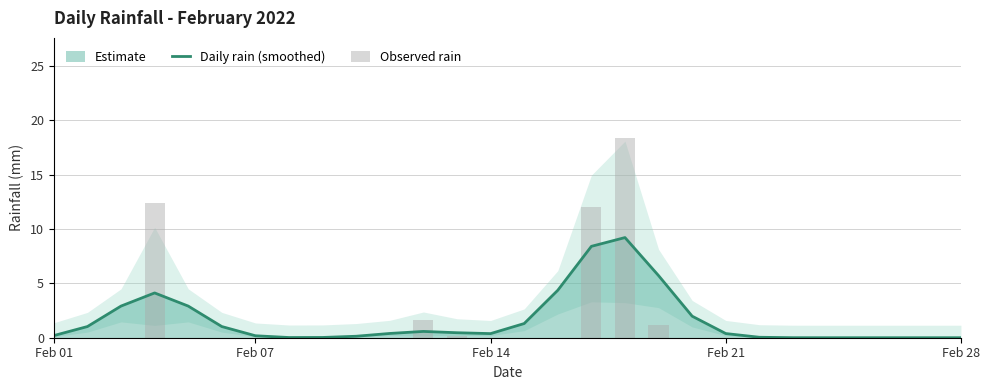

What is the maximum value for Daily rain (smoothed)?

9.2